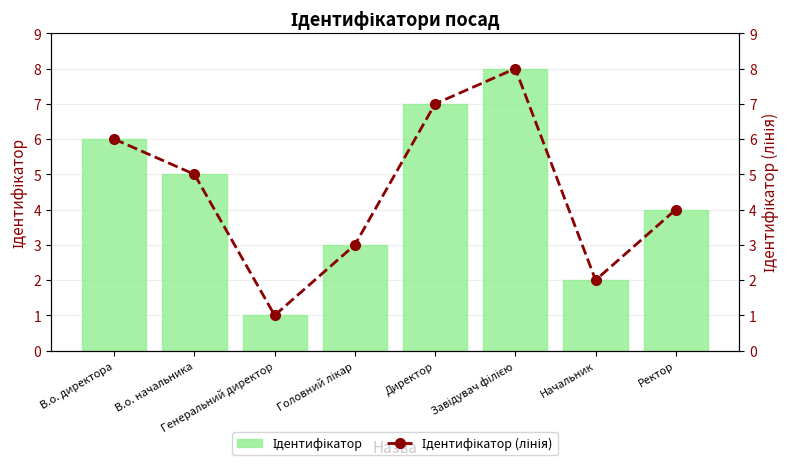

Reading left to right, list all the values displayed in this chart.

Ідентифікатор: В.о. директора=6	В.о. начальника=5	Генеральний директор=1	Головний лікар=3	Директор=7	Завідувач філією=8	Начальник=2	Ректор=4
Ідентифікатор (лінія): В.о. директора=6	В.о. начальника=5	Генеральний директор=1	Головний лікар=3	Директор=7	Завідувач філією=8	Начальник=2	Ректор=4